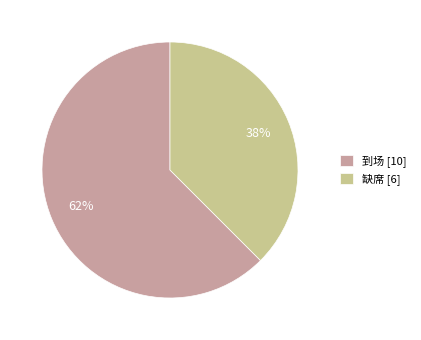

To the nearest percent, what percentage of the pie is 缺席?

38%